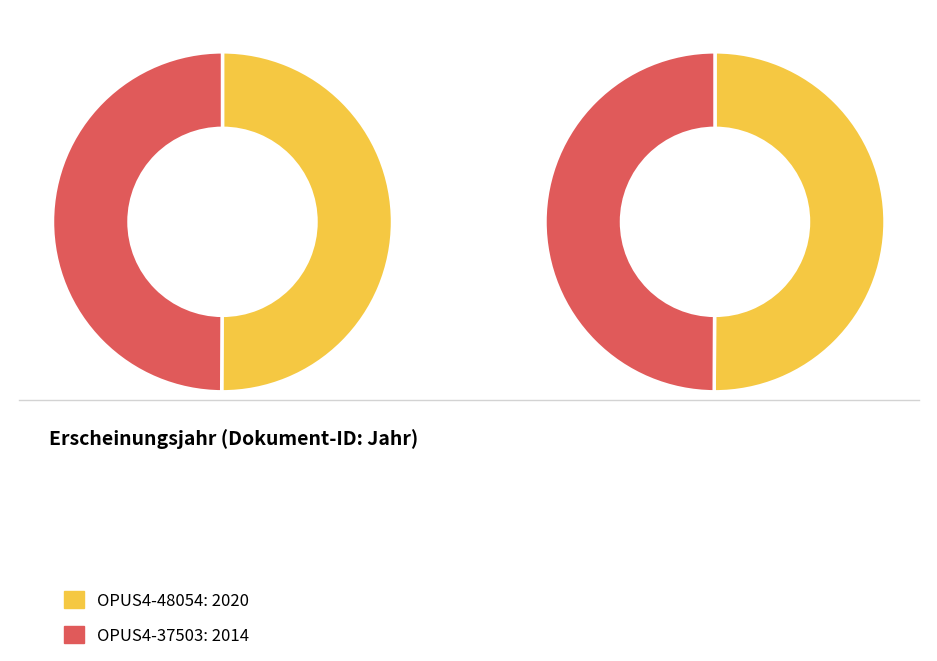

True or false: OPUS4-37503 accounts for 50% of the total.

True